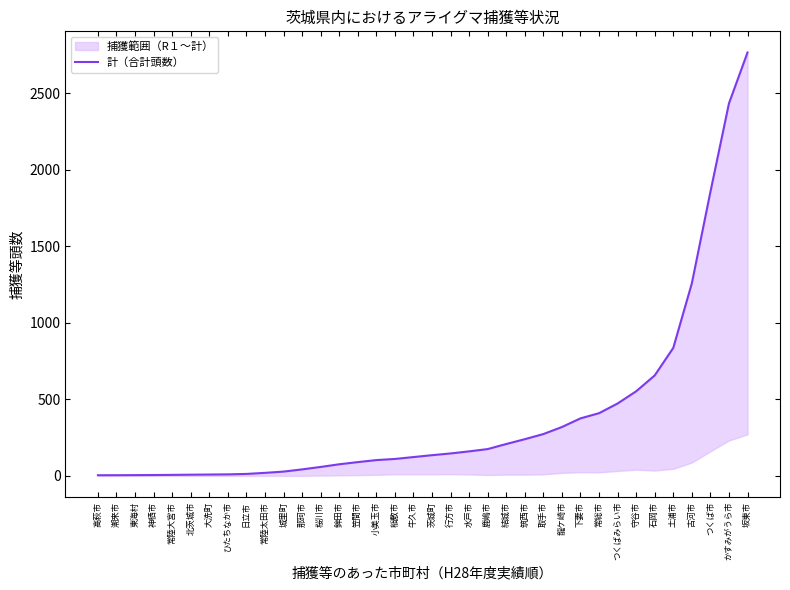

What is the difference between the maximum and minimum values?

2762.0